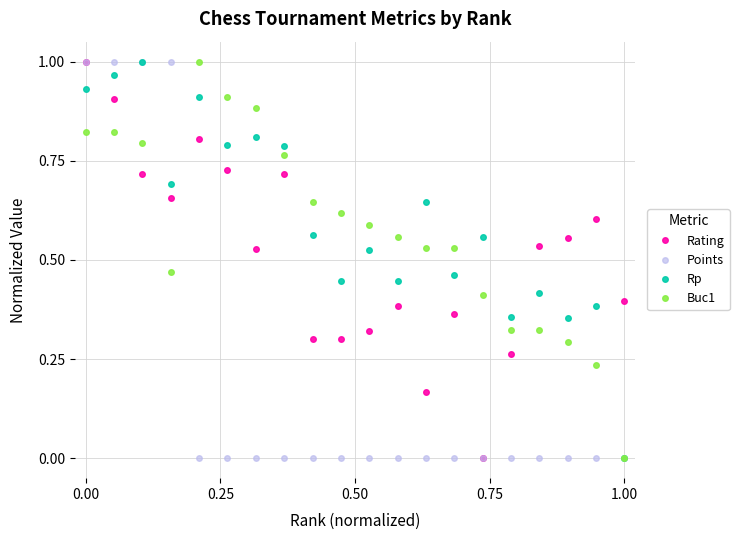

True or false: Buc1 and Rating cross at least once.

True